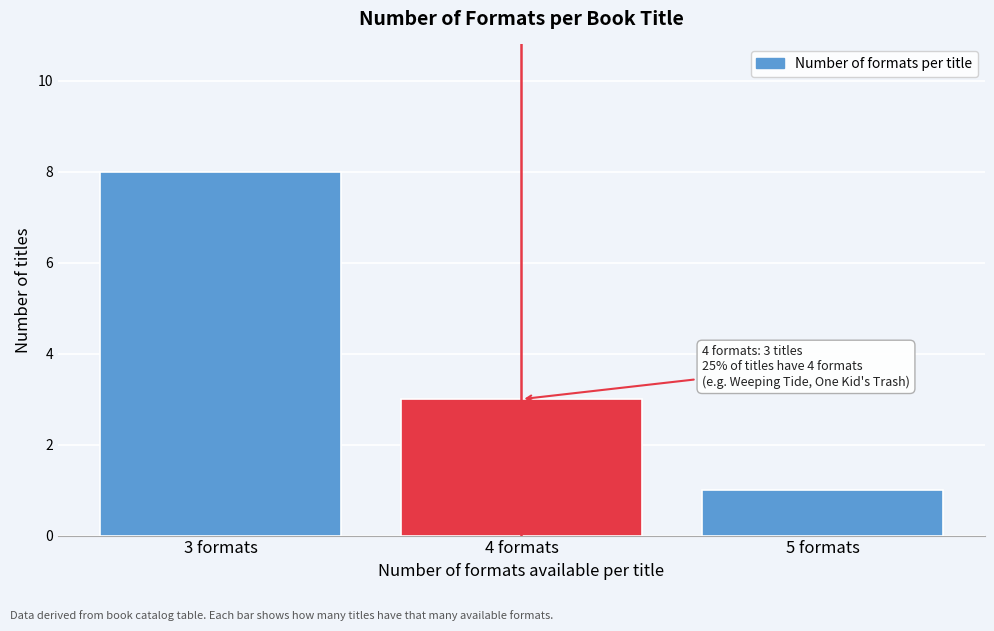

Reading right to left, what are all the values shown in this chart?

1	3	8